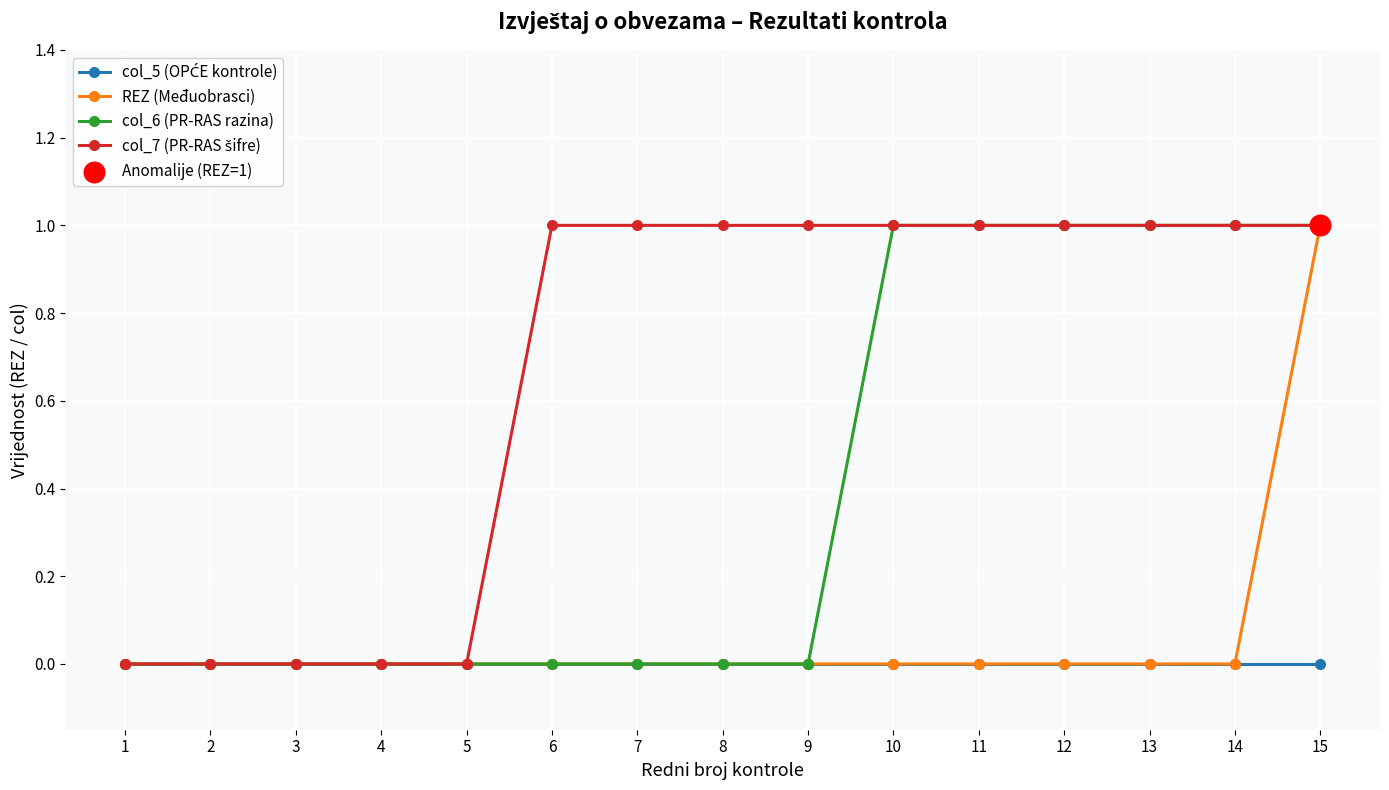

What is the total value across all series at 15?

3